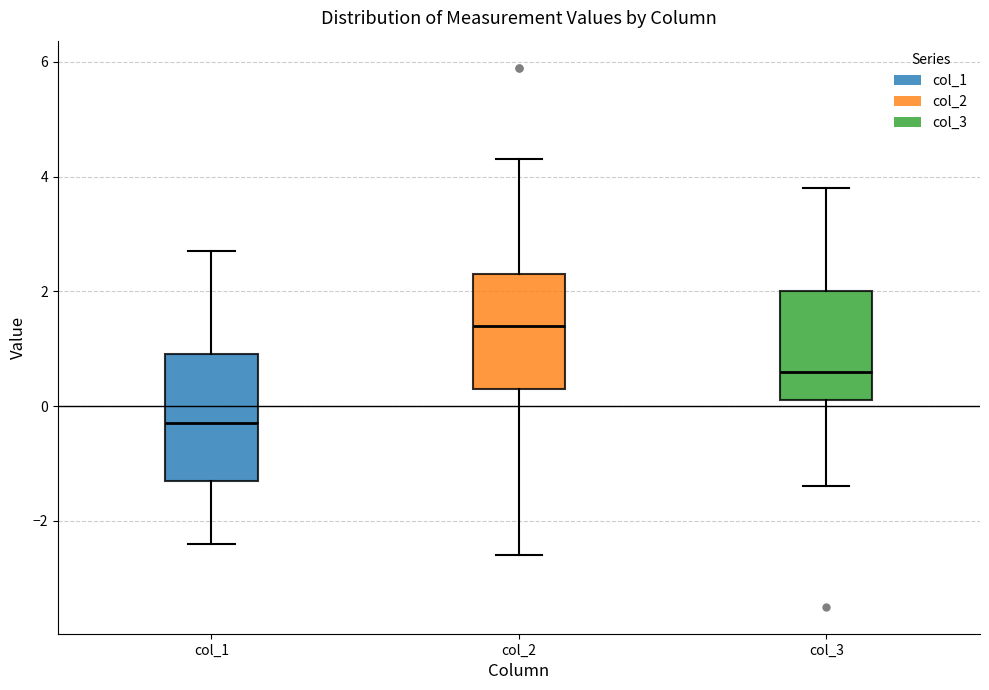

Which box's median line is the highest?

col_2